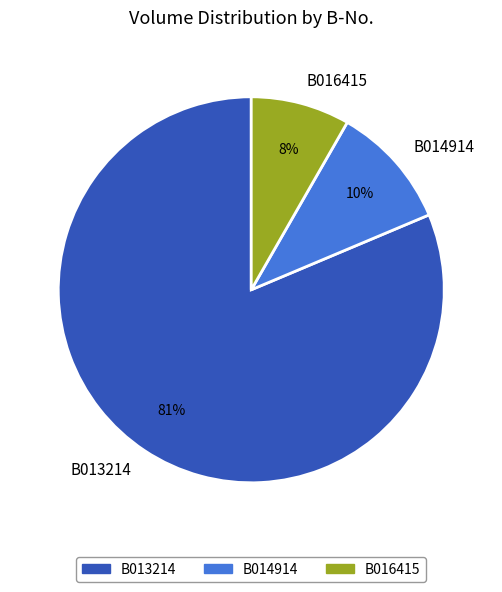

How many segments does this pie chart have?

3